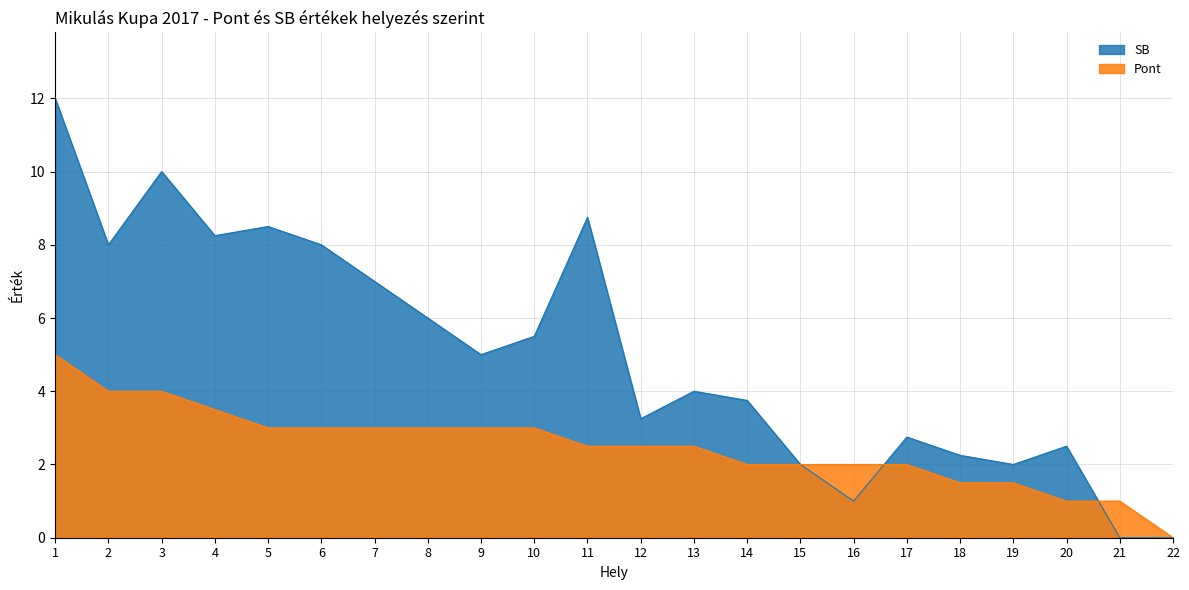

Between 6 and 13, which series saw the biggest shift?

SB